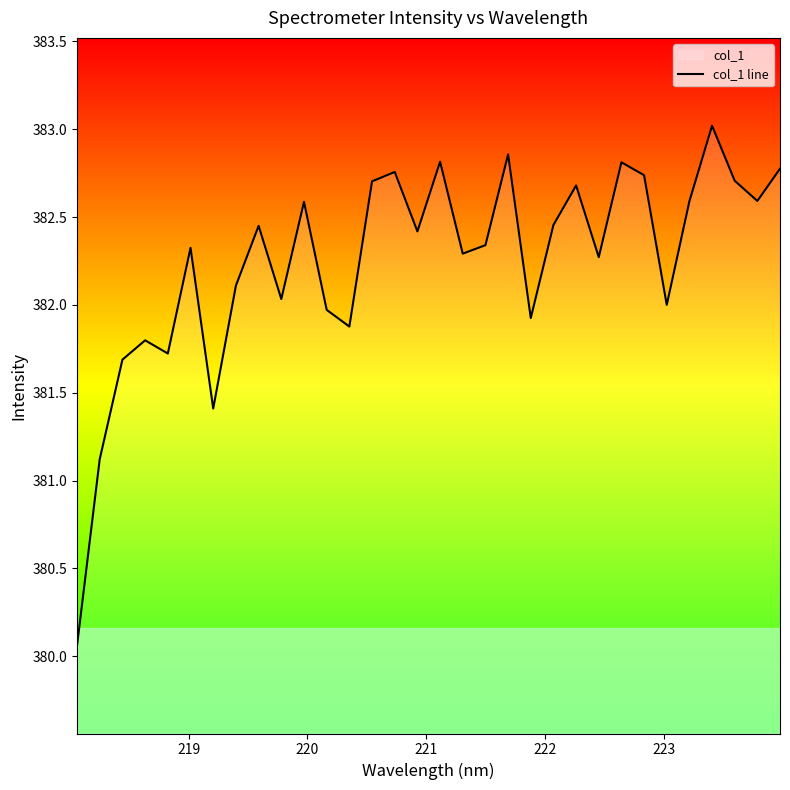

What is the greatest value displayed?

383.0